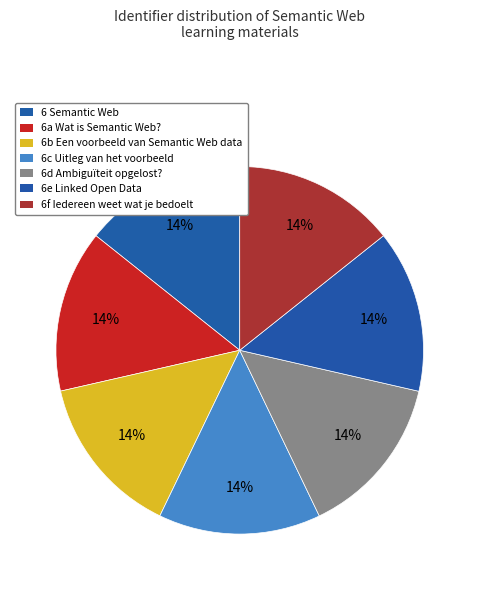

True or false: 6d Ambiguïteit opgelost? accounts for 27% of the total.

False